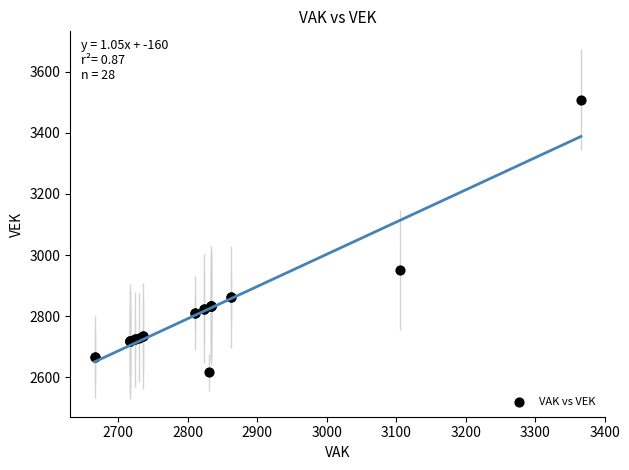

What Y value in the scatter plot is closest to 3062?

2951